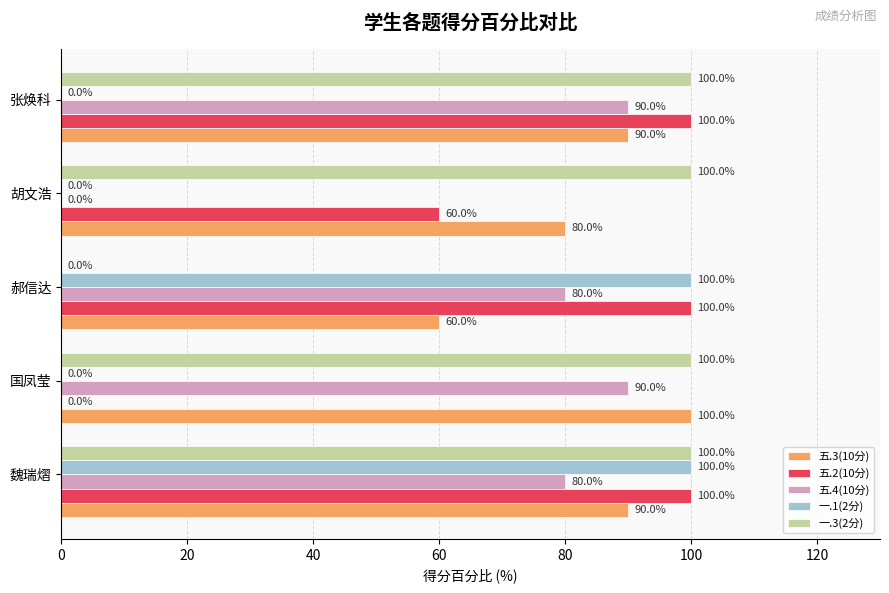

Is it true that 五.2(10分) equals 144 at 张焕科?

False